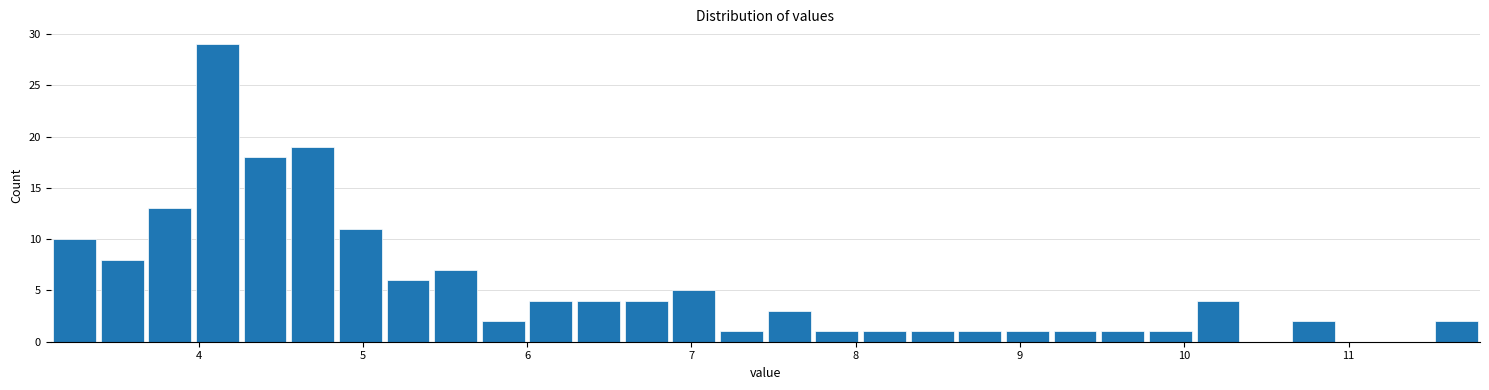

Read against the x-axis, roughly where is the centre of the tallest bar?

4.1